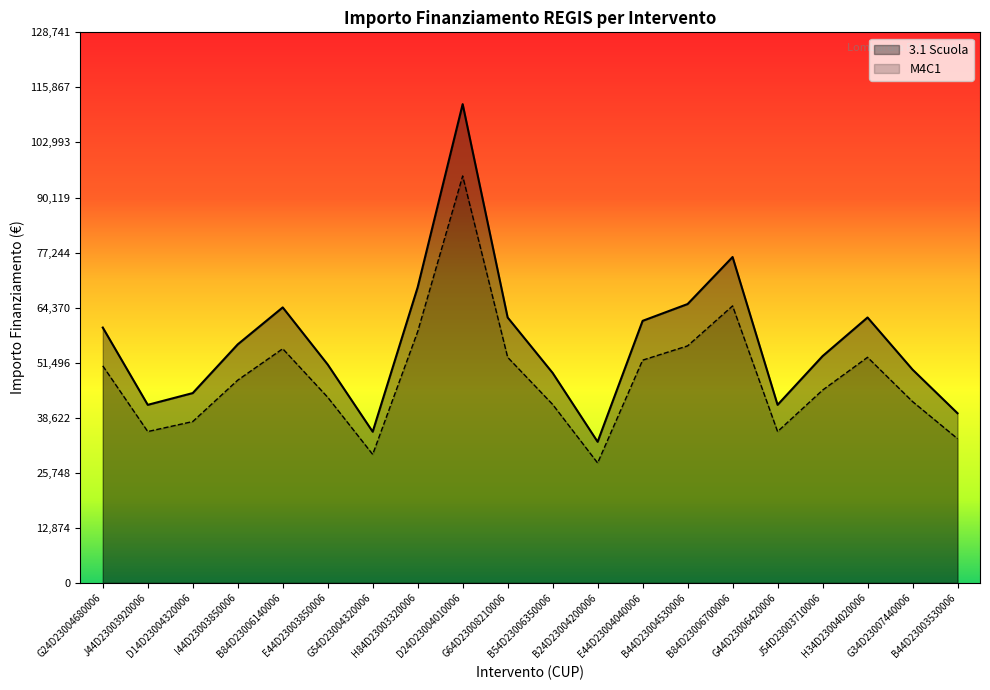

What is the difference between the maximum and second lowest values in the M4C1 series?

65107.2